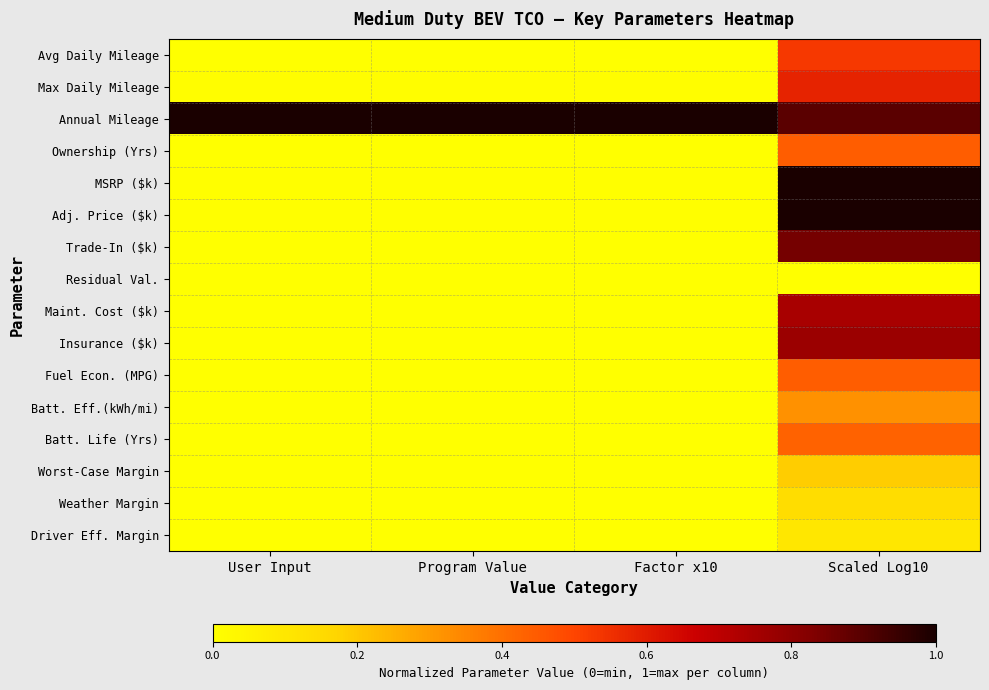

Reading left to right, what are all the values shown in this chart?

Avg Daily Mileage: User Input=0.0	Program Value=0.0	Factor x10=0.0	Scaled Log10=0.5
Max Daily Mileage: User Input=0.0	Program Value=0.0	Factor x10=0.0	Scaled Log10=0.6
Annual Mileage: User Input=1.0	Program Value=1.0	Factor x10=1.0	Scaled Log10=0.9
Ownership (Yrs): User Input=0.0	Program Value=0.0	Factor x10=0.0	Scaled Log10=0.4
MSRP ($k): User Input=0.0	Program Value=0.0	Factor x10=0.0	Scaled Log10=1.0
Adj. Price ($k): User Input=0.0	Program Value=0.0	Factor x10=0.0	Scaled Log10=1.0
Trade-In ($k): User Input=0.0	Program Value=0.0	Factor x10=0.0	Scaled Log10=0.8
Residual Val.: User Input=0.0	Program Value=0.0	Factor x10=0.0	Scaled Log10=0.0
Maint. Cost ($k): User Input=0.0	Program Value=0.0	Factor x10=0.0	Scaled Log10=0.7
Insurance ($k): User Input=0.0	Program Value=0.0	Factor x10=0.0	Scaled Log10=0.8
Fuel Econ. (MPG): User Input=0.0	Program Value=0.0	Factor x10=0.0	Scaled Log10=0.4
Batt. Eff.(kWh/mi): User Input=0.0	Program Value=0.0	Factor x10=0.0	Scaled Log10=0.3
Batt. Life (Yrs): User Input=0.0	Program Value=0.0	Factor x10=0.0	Scaled Log10=0.4
Worst-Case Margin: User Input=0.0	Program Value=0.0	Factor x10=0.0	Scaled Log10=0.2
Weather Margin: User Input=0.0	Program Value=0.0	Factor x10=0.0	Scaled Log10=0.1
Driver Eff. Margin: User Input=0.0	Program Value=0.0	Factor x10=0.0	Scaled Log10=0.1